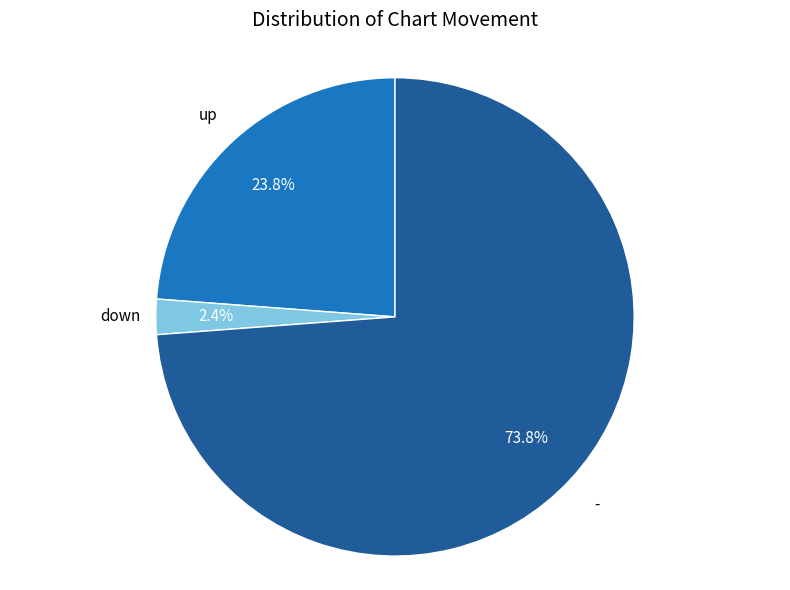

Which slice is the smallest?

down